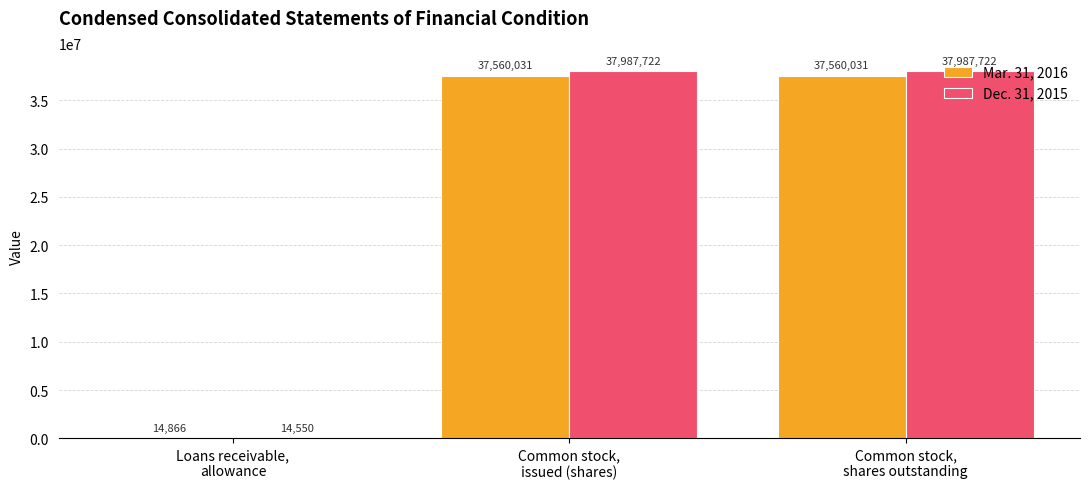

What are all the series names shown in the legend?

Mar. 31, 2016, Dec. 31, 2015